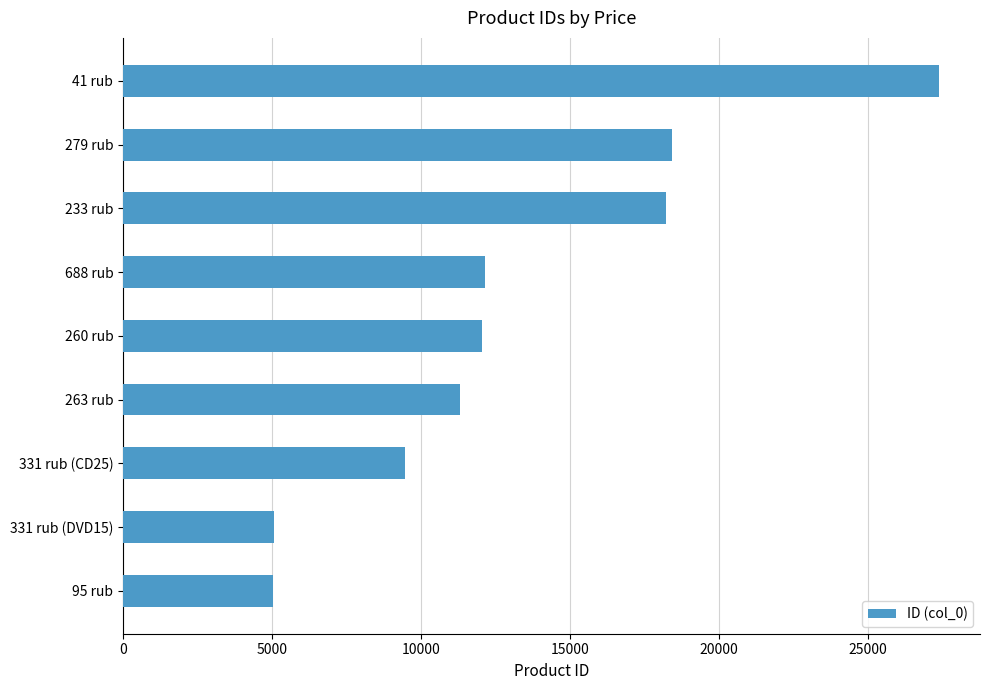

What is the ratio of the value at 260 rub to the value at 41 rub?

0.4